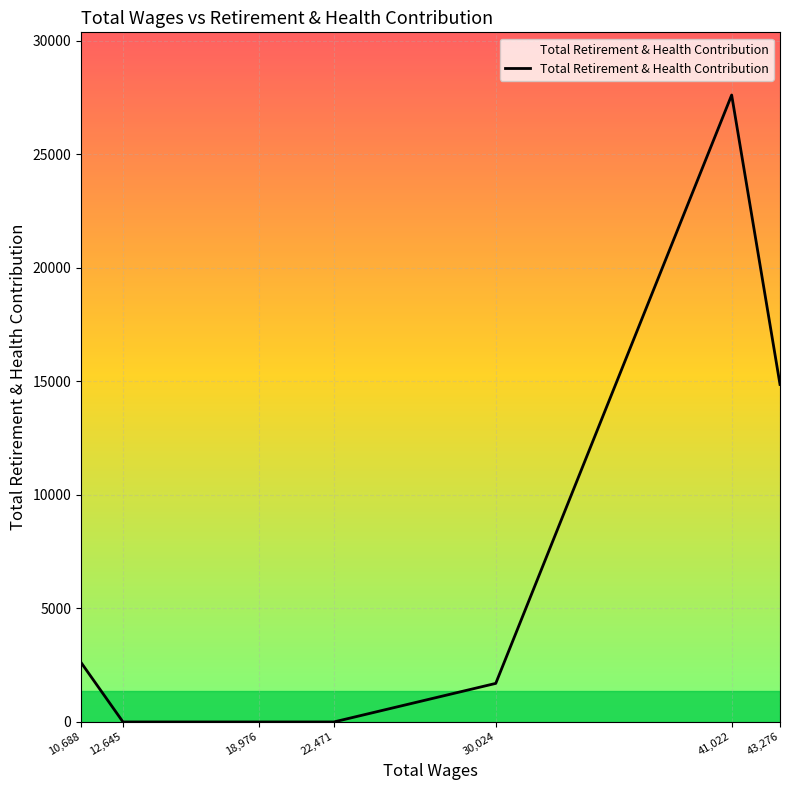

What is the sum of the values at 10,688 and 43,276?

17483